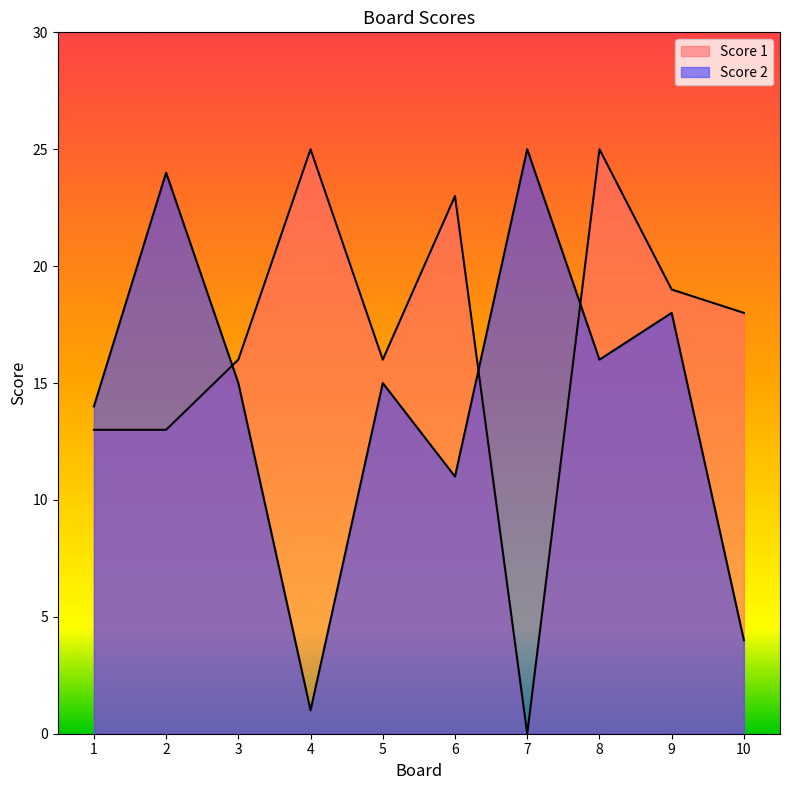

At which category does the chart reach its peak across all series?

4